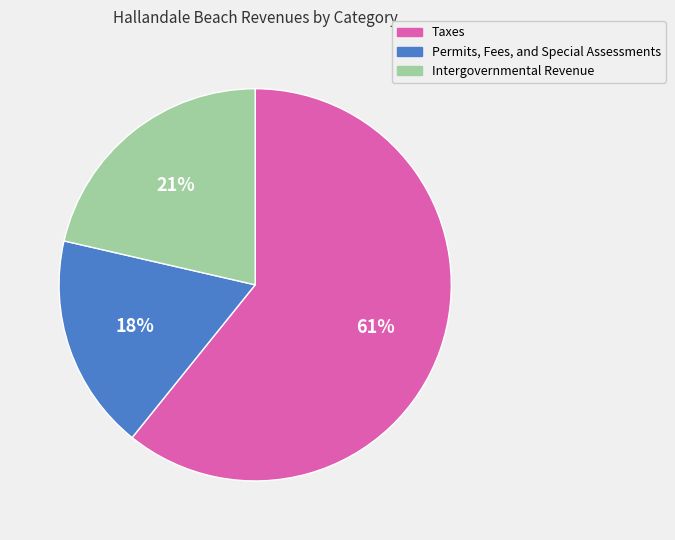

Which category has the biggest portion of the pie?

Taxes